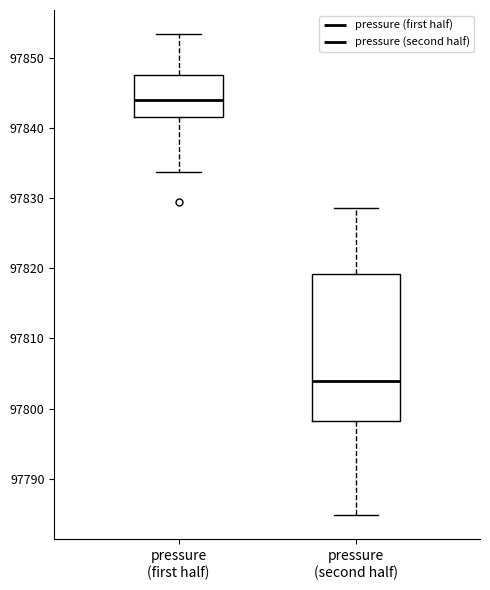

Reading left to right, read every box against the y-axis: the position of its median line, the range the box covers, and the ends of its whiskers. The values are not printed on the chart, so give them approximately, as read against the axis.

pressure (first half): median 97844, box 97842 to 97848, whiskers 97834 to 97853
pressure (second half): median 97804, box 97798 to 97819, whiskers 97785 to 97829